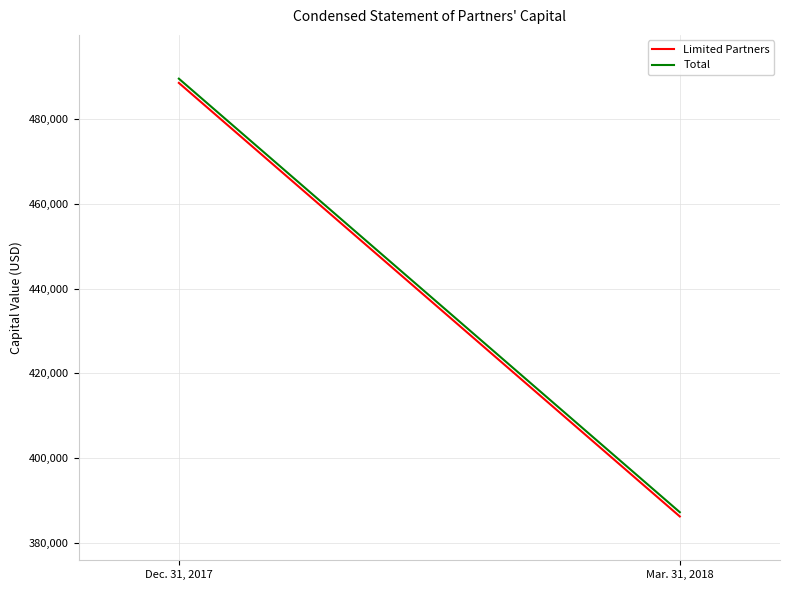

At which category is the sum across all series the highest?

Dec. 31, 2017